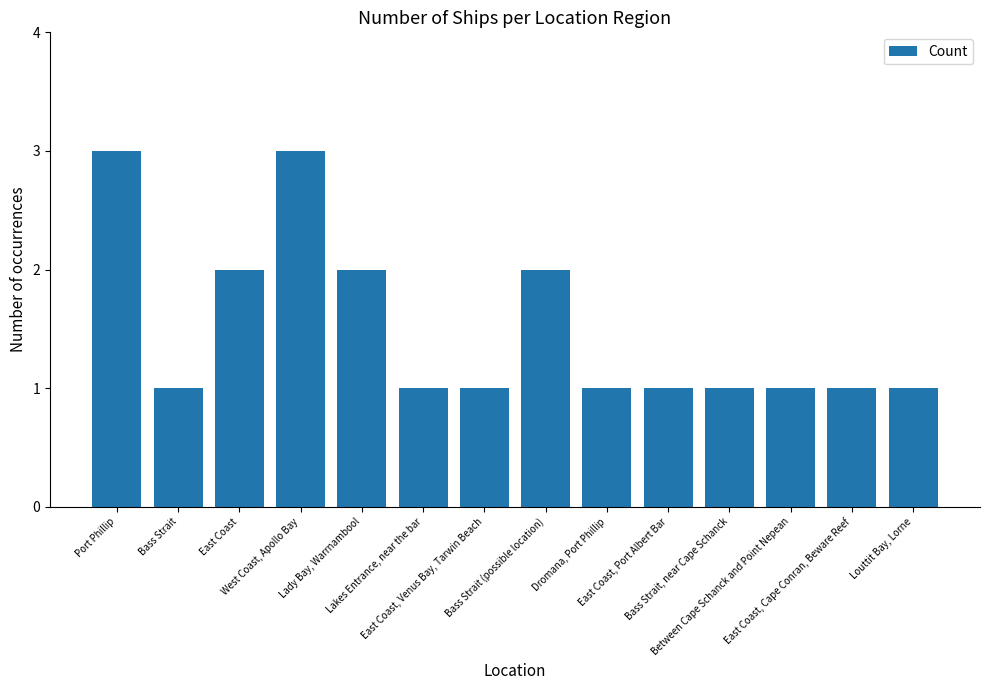

What is the greatest value displayed?

3